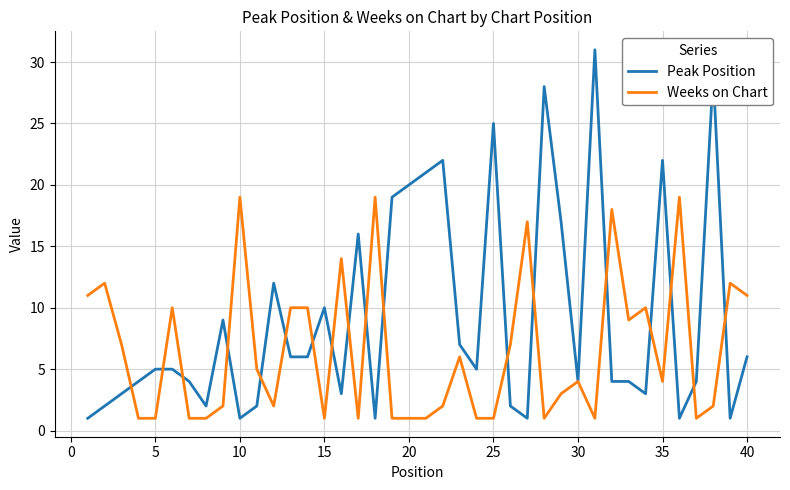

What is the maximum value for Peak Position?

31